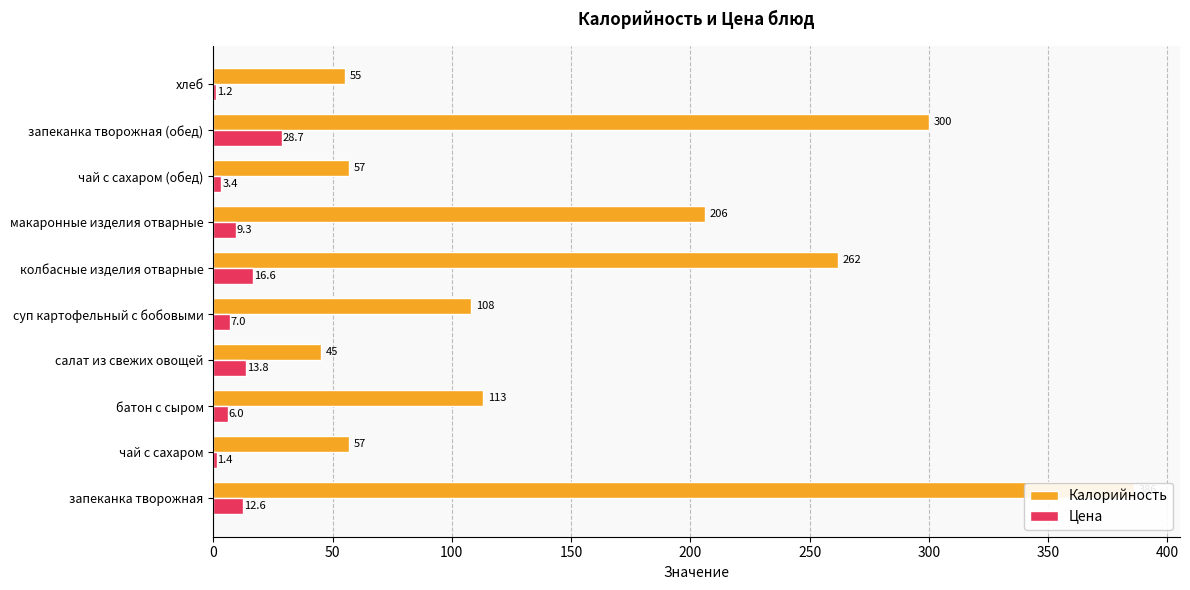

What are all the series names shown in the legend?

Калорийность, Цена